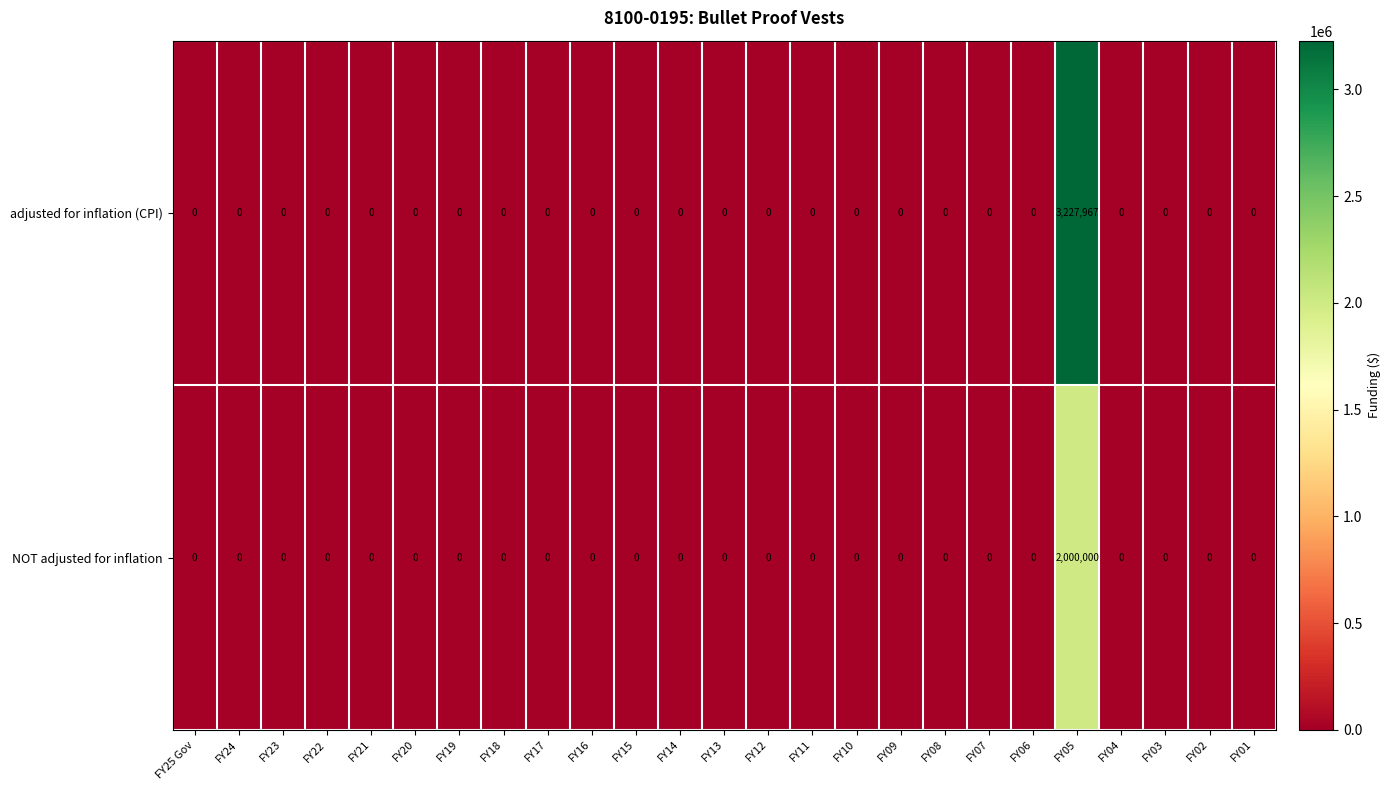

Rank the series by their average value, from highest to lowest.

adjusted for inflation (CPI), NOT adjusted for inflation